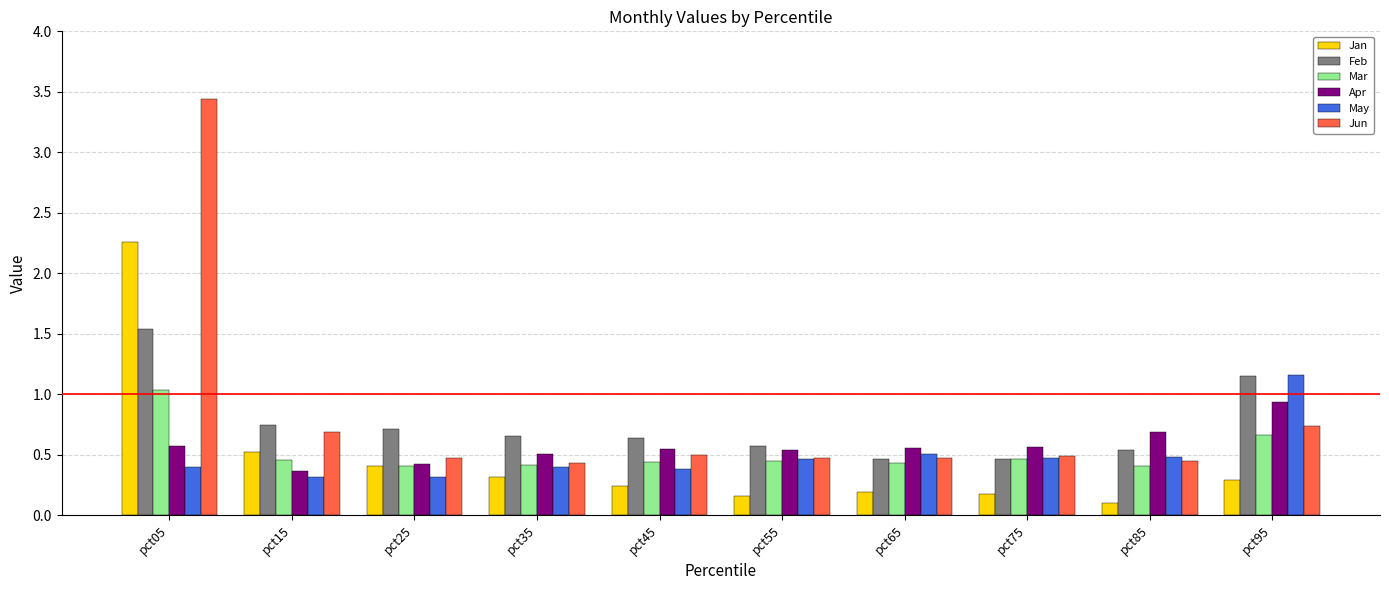

Is the value of Jan at pct75 greater than the value of Apr at pct75?

No